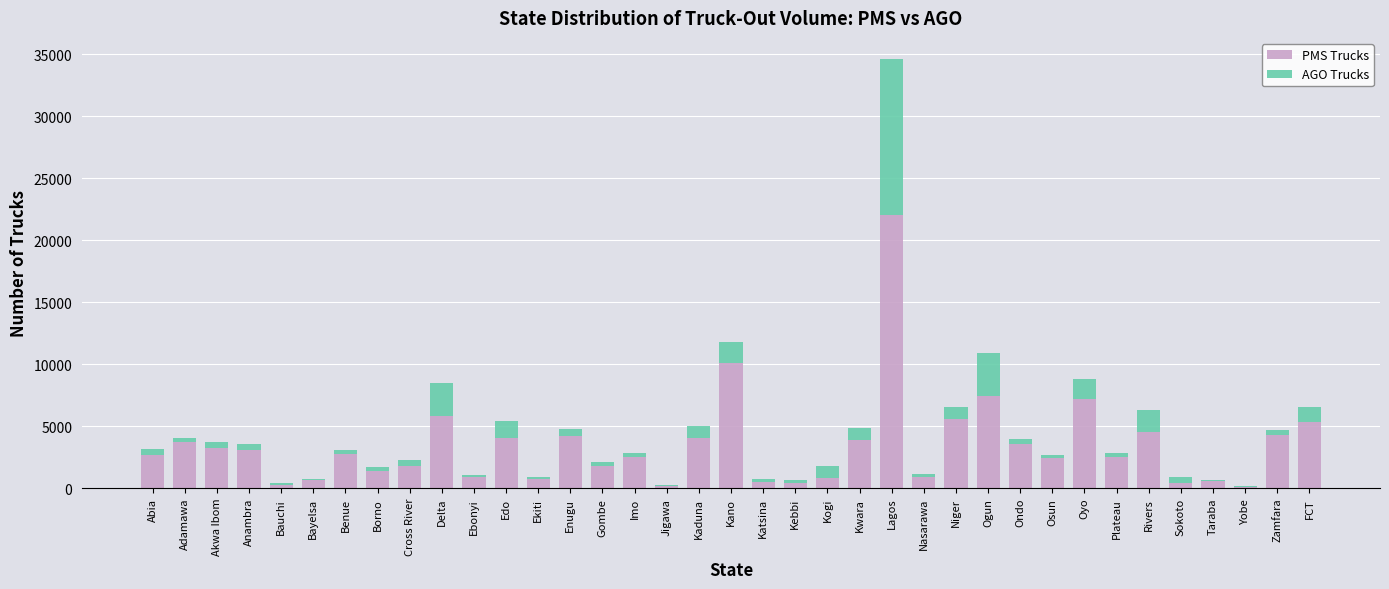

True or false: PMS Trucks has a value of 896 at Ebonyi.

True